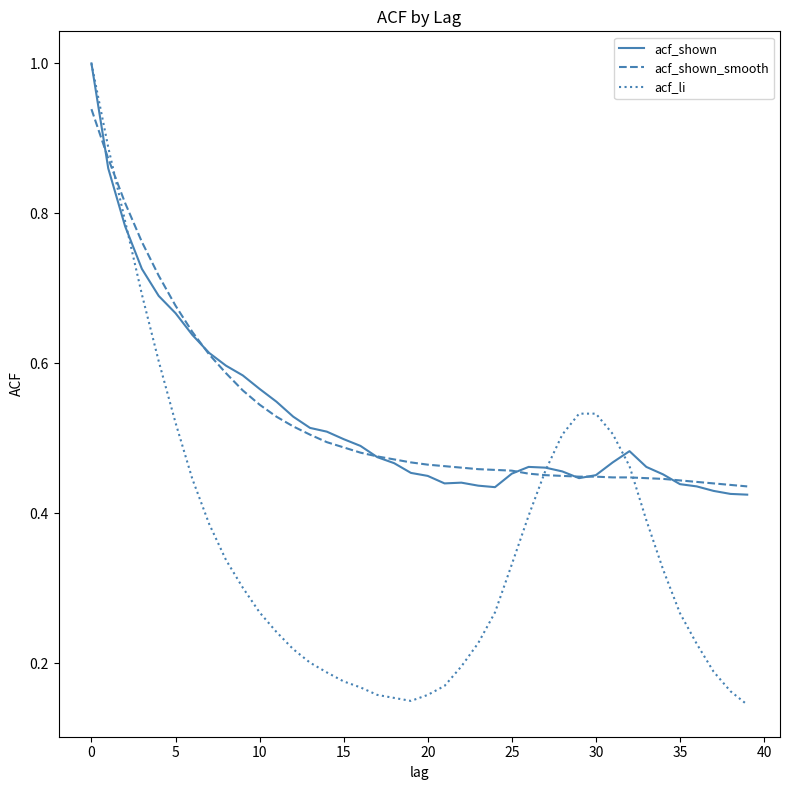

What is the greatest value displayed?

1.0